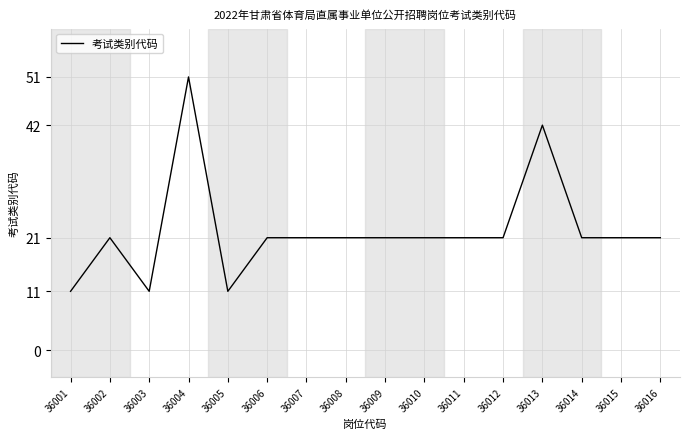

True or false: the data shows 29 at 36014.

False